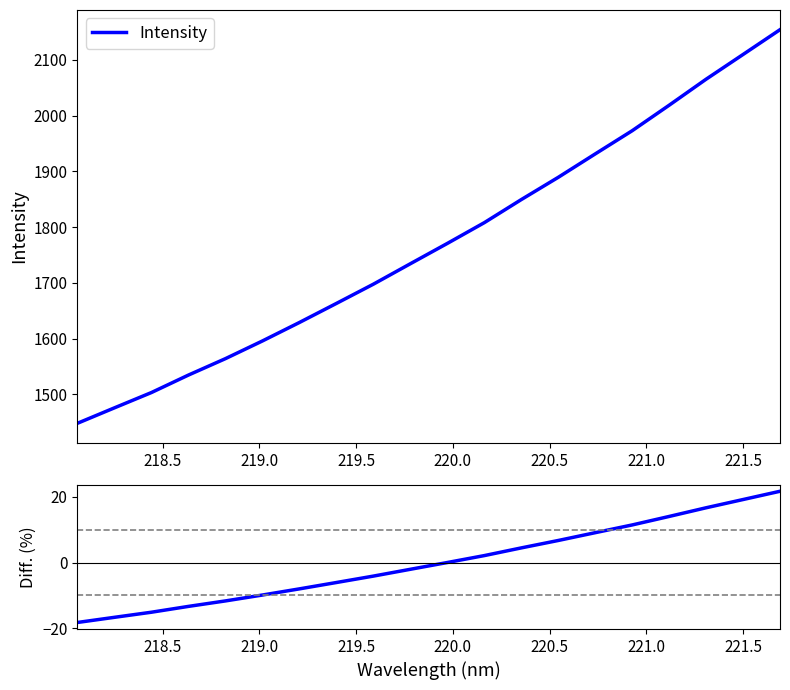

What is the maximum value for Intensity?

2154.2